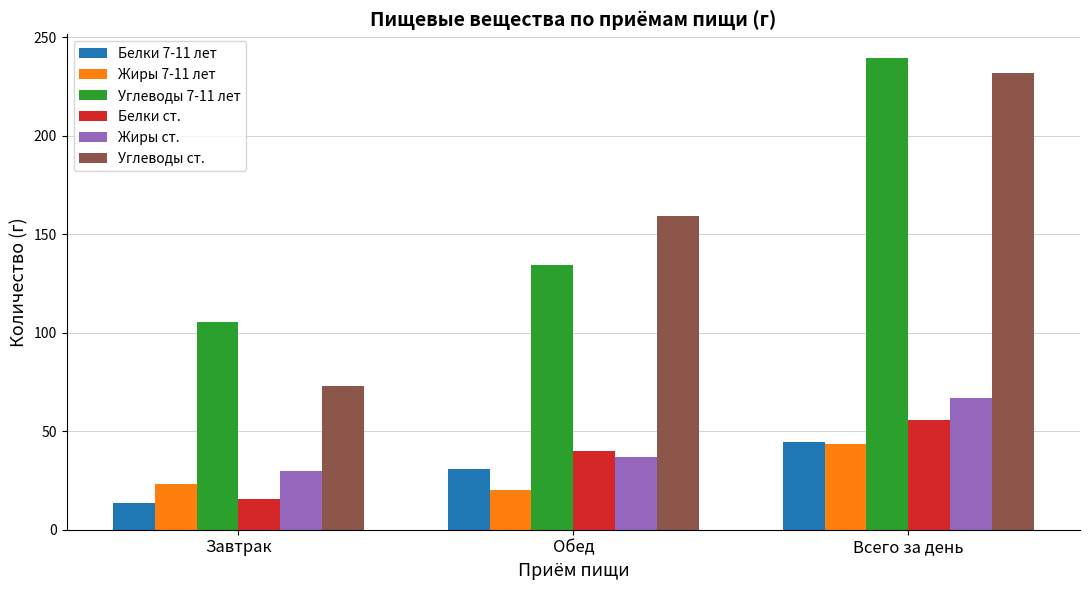

What is the difference between the highest and lowest values at Всего за день?

196.2